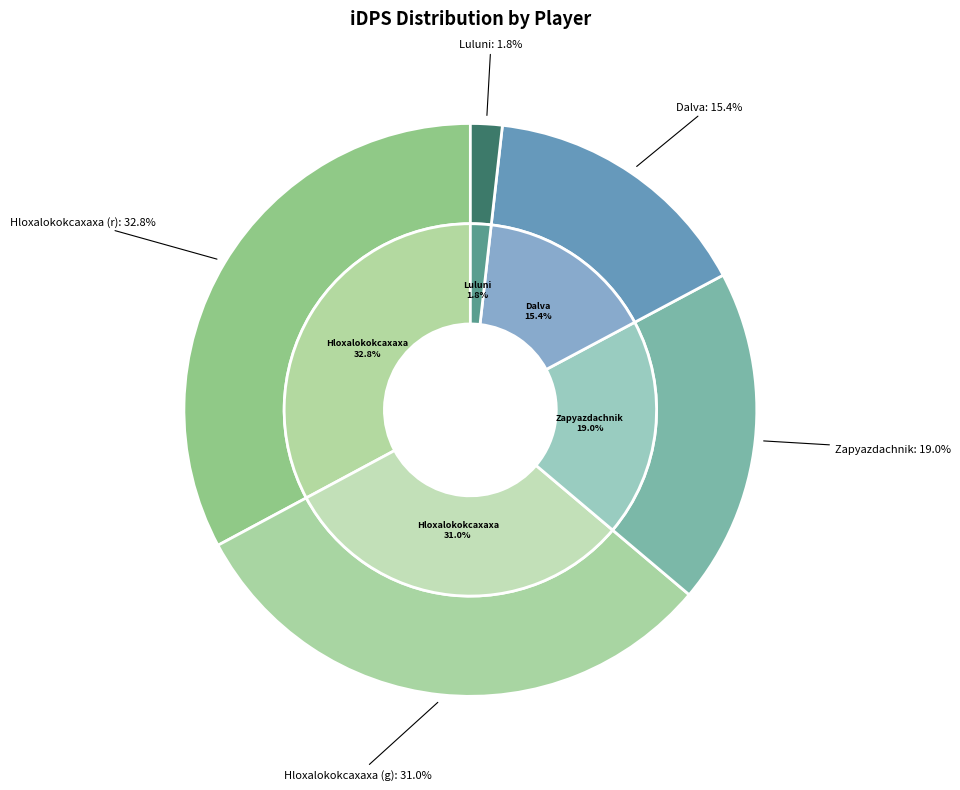

Approximately how many times larger is the value at Dalva compared to Zapyazdachnik?

0.8